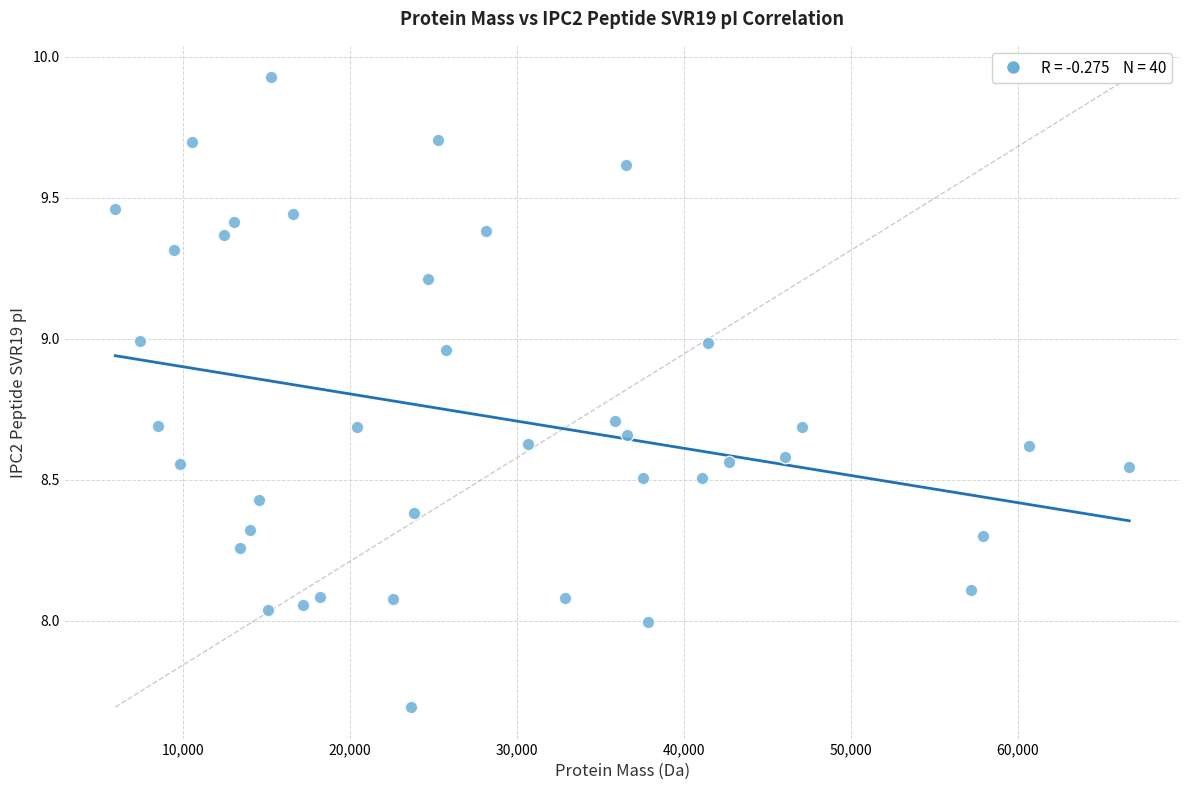

What is the range of X values (max minus min)?

60692.7